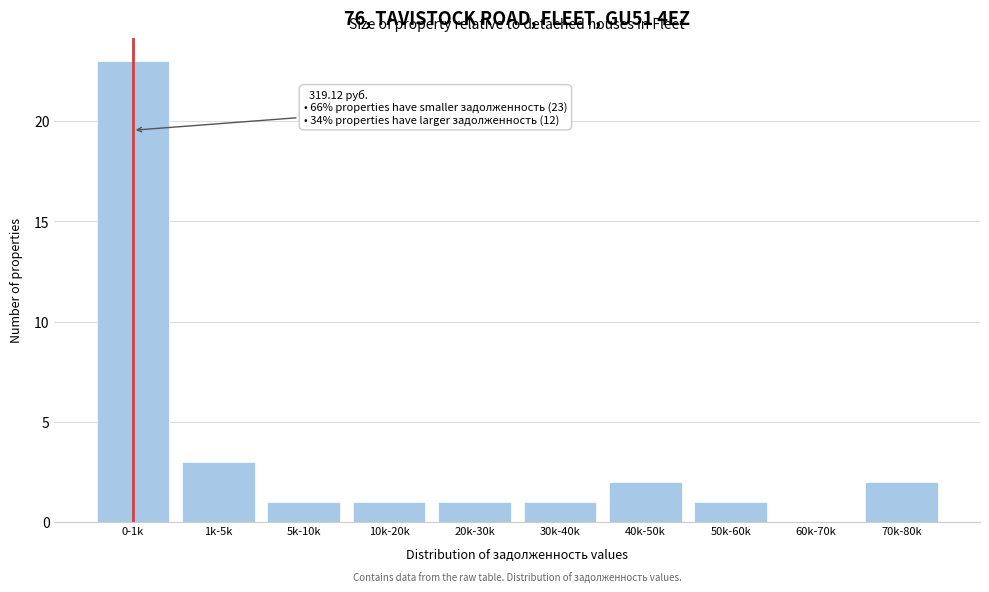

Reading left to right, list all the values displayed in this chart.

0-1k=23	1k-5k=3	5k-10k=1	10k-20k=1	20k-30k=1	30k-40k=1	40k-50k=2	50k-60k=1	60k-70k=0	70k-80k=2